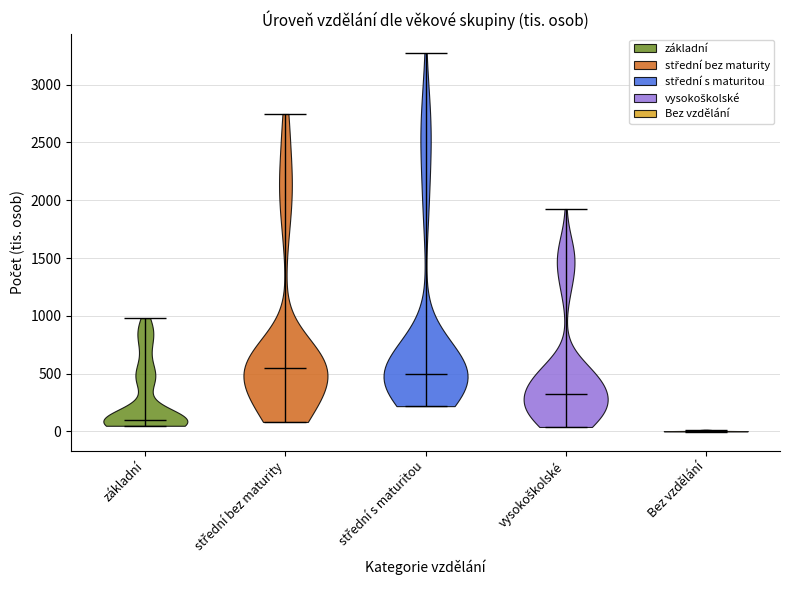

Reading left to right, read every violin against the y-axis: where its median line is, and the lowest and highest points it reaches. The values are not printed on the chart, so give them approximately, as read against the axis.

základní: median line 100, lowest point 50, highest point 1000
střední bez maturity: median line 550, lowest point 100, highest point 2750
střední s maturitou: median line 500, lowest point 200, highest point 3250
vysokoškolské: median line 300, lowest point 50, highest point 1900
Bez vzdělání: median line 0, lowest point 0, highest point 0